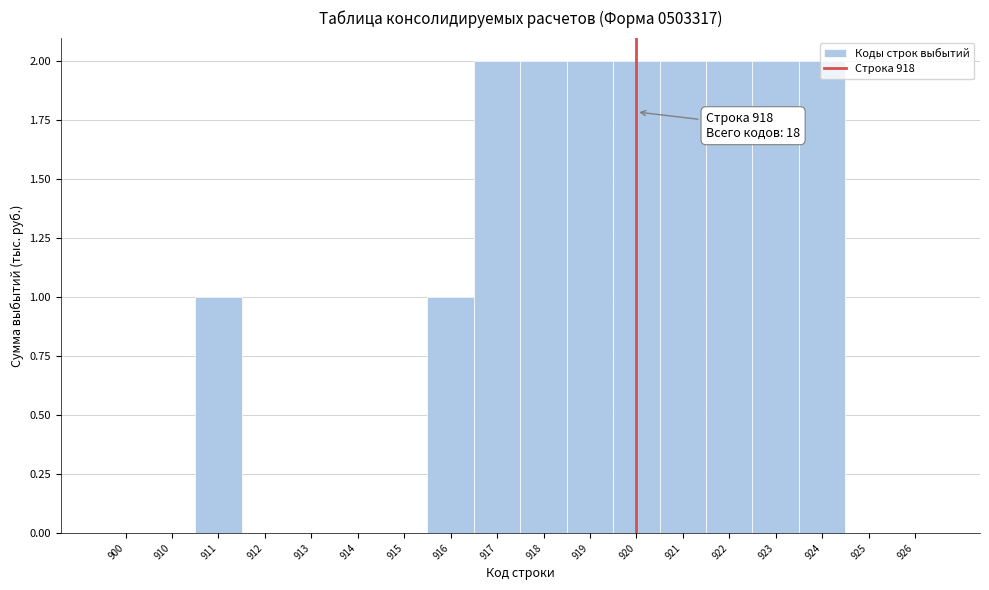

The chart shows a value of 1 at 915. True or false?

False